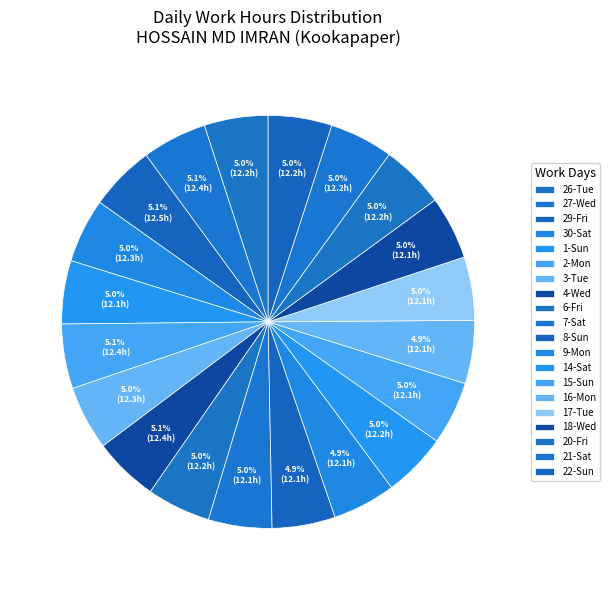

Is there a majority slice in this chart?

No